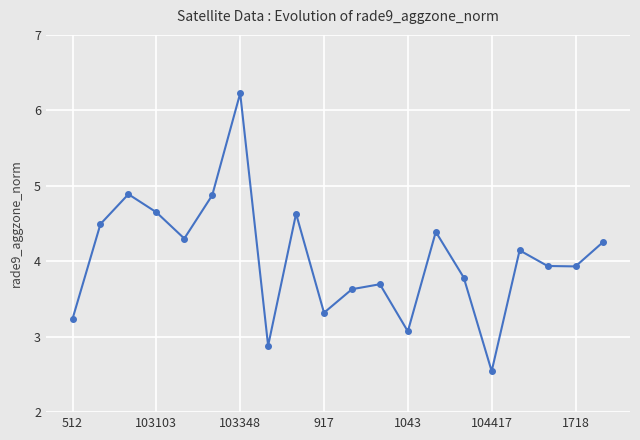

Is this an area chart (filled region under the line)?

No